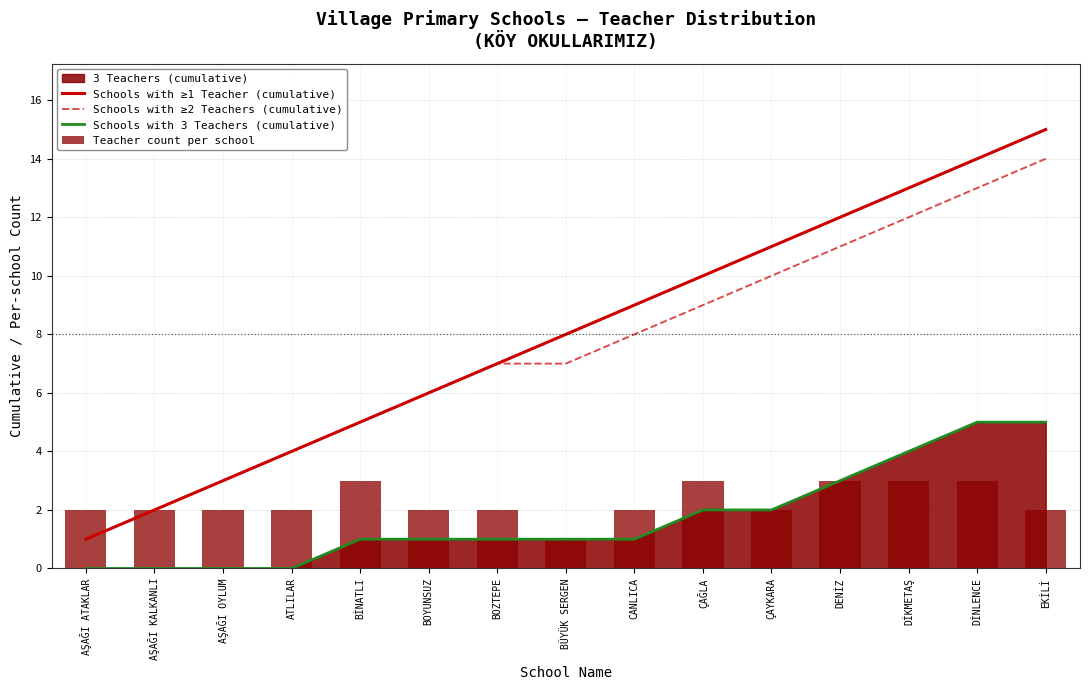

What is the difference between the maximum and minimum values in the Schools with ≥1 Teacher (cumulative) series?

14